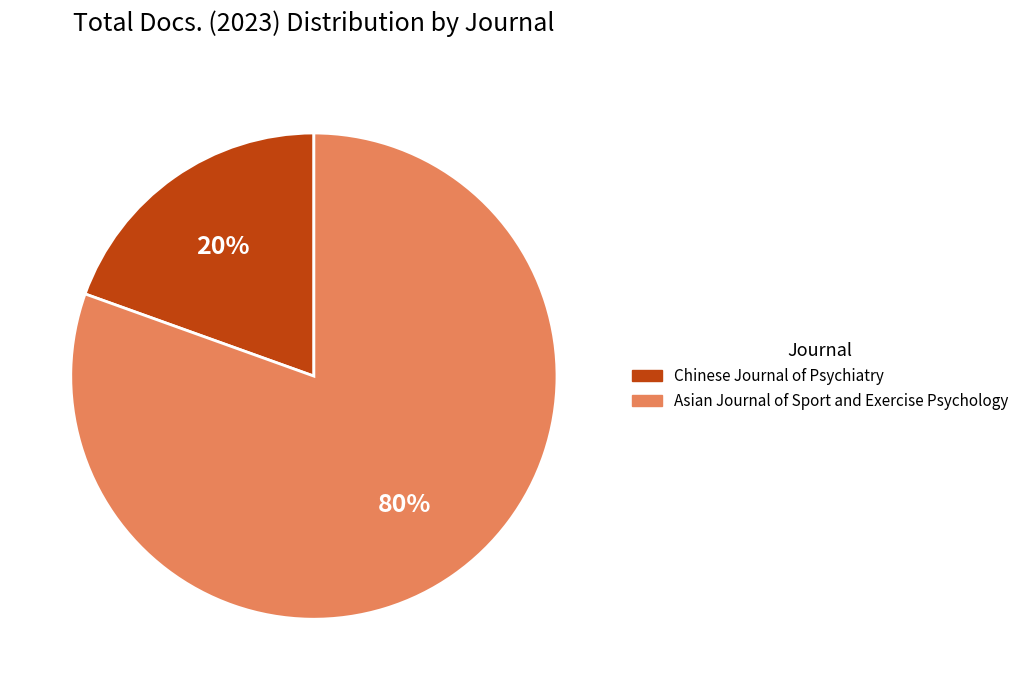

Approximately how many times larger is the value at Chinese Journal of Psychiatry compared to Asian Journal of Sport and Exercise Psychology?

0.2